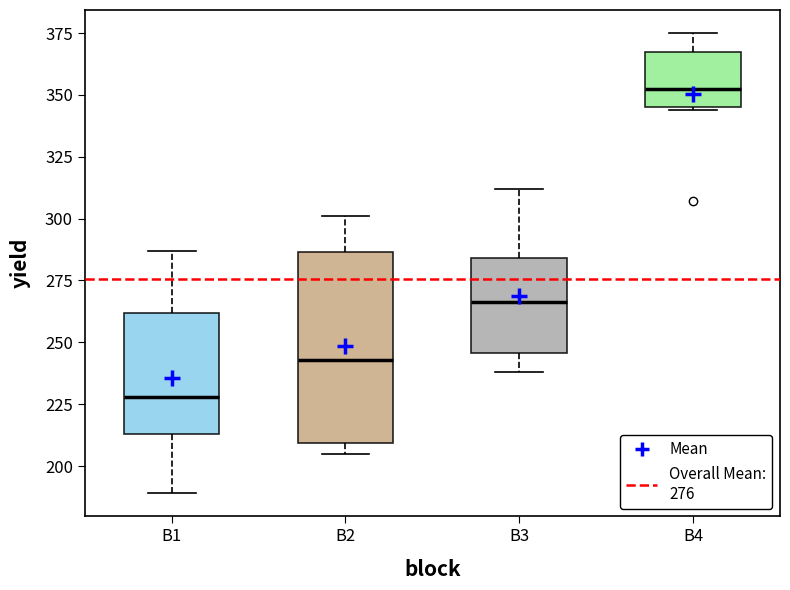

Which box is the tallest, from its lower edge to its upper edge?

B2